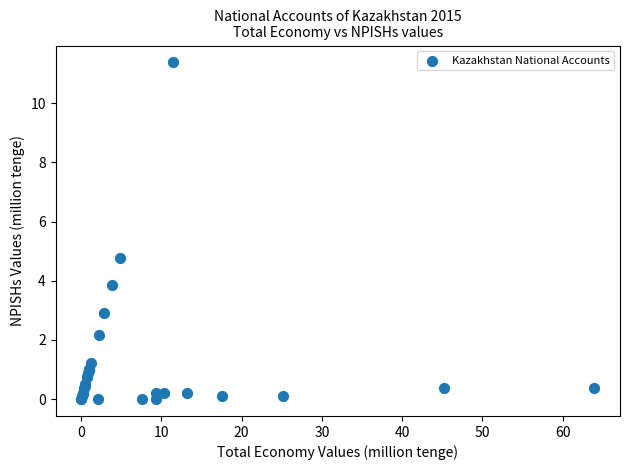

What Y value in the scatter plot is closest to 5?

4.8